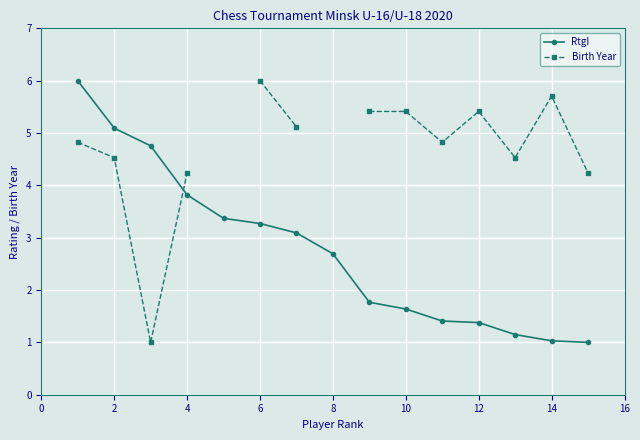

What is the value of the RtgI point at the 11th from the left?

3.3